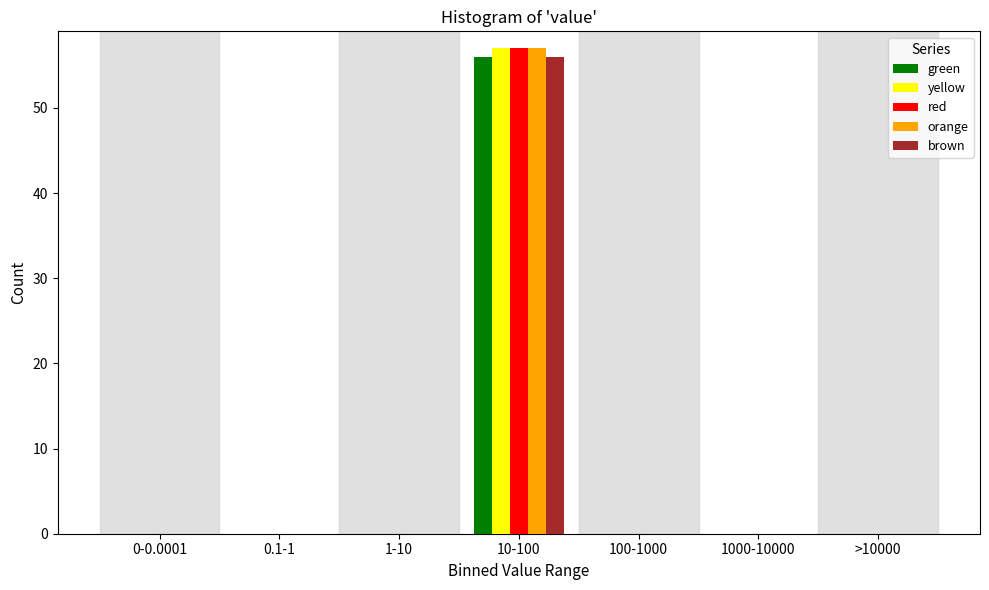

At which category does the chart reach its peak across all series?

10-100